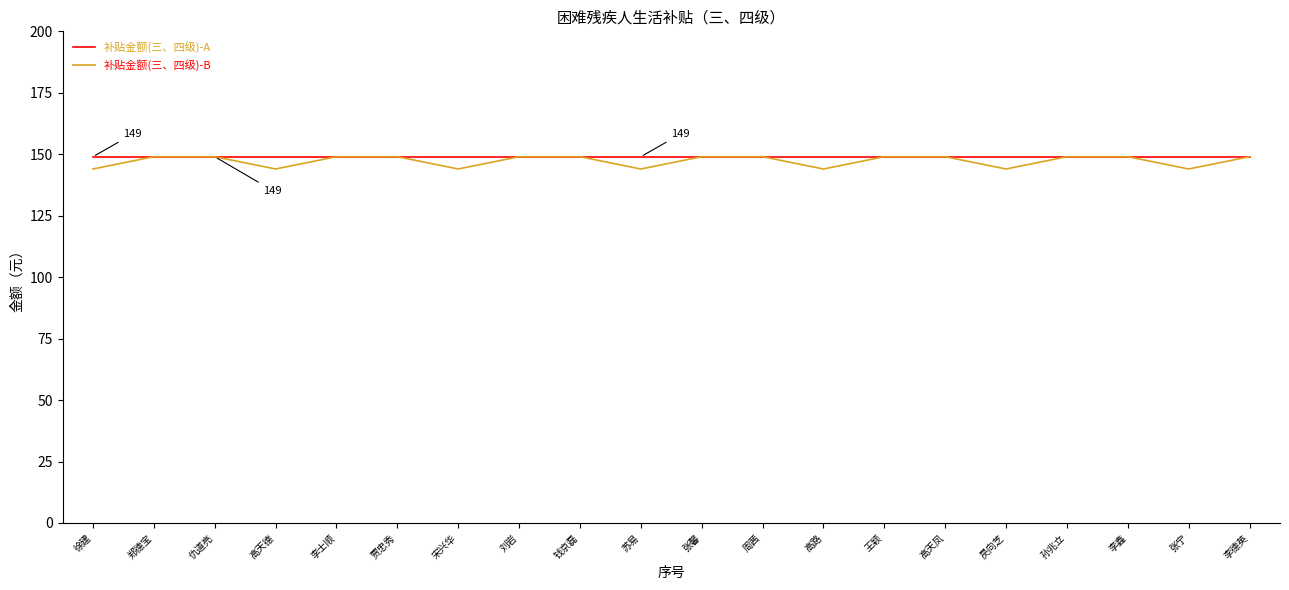

What is the lowest value of the 补贴金额(三、四级)-B series?

144